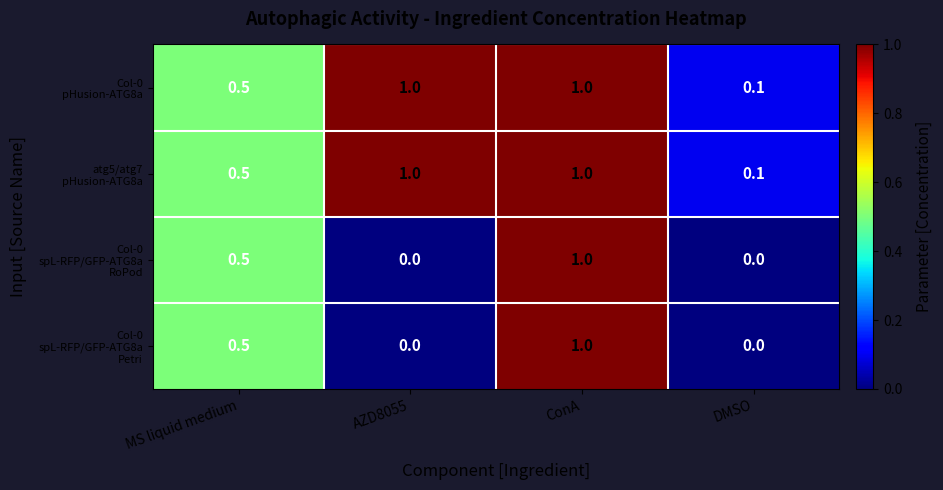

What is the spread (max minus min) of values at AZD8055?

1.0